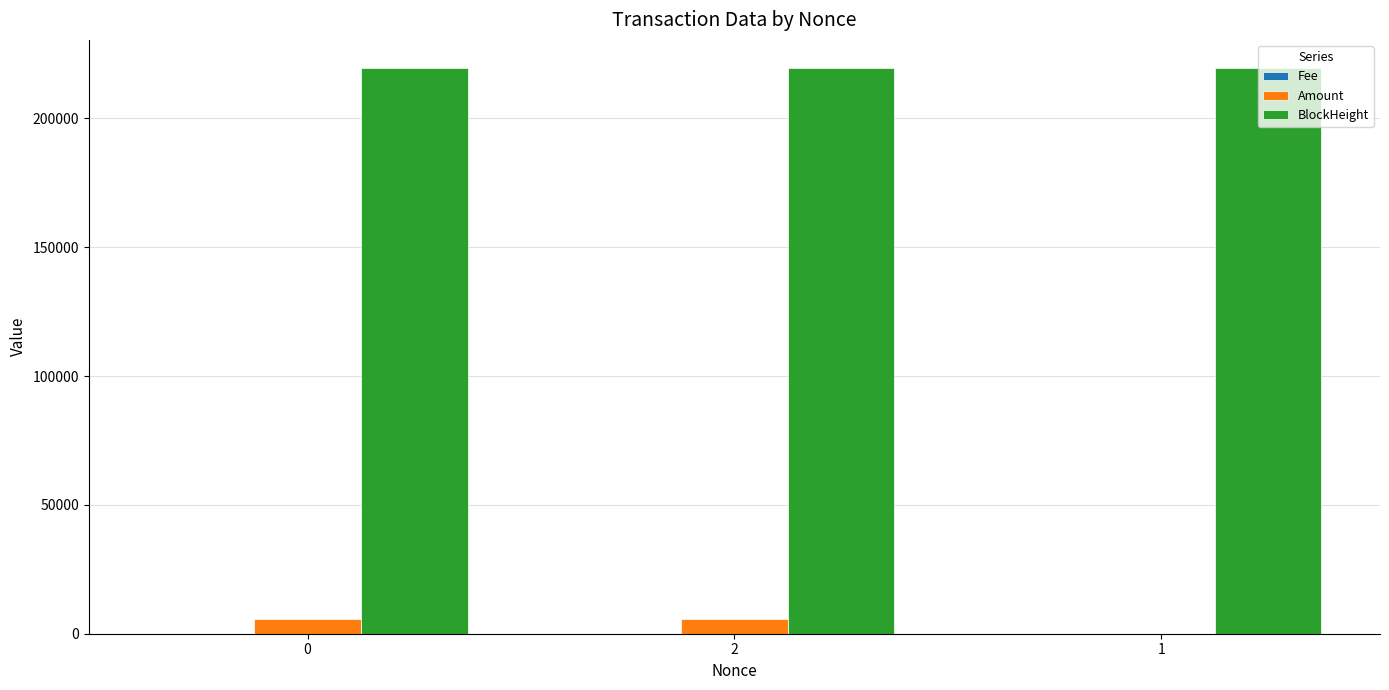

Which series changed the most between 2 and 1?

Amount